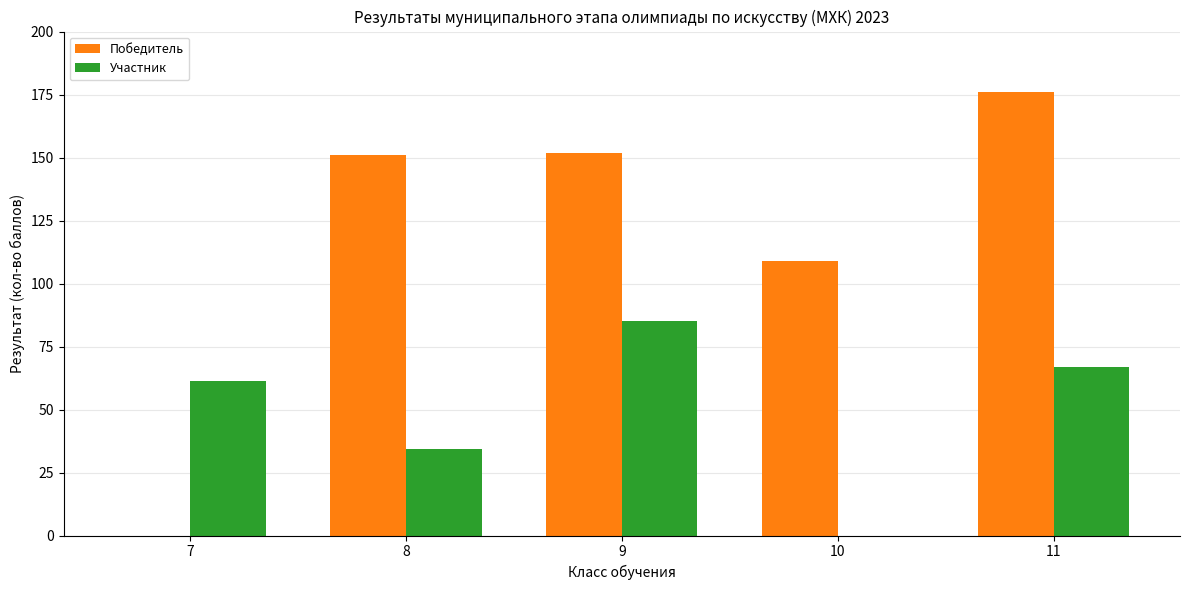

Which series changed the most between 9 and 10?

Участник